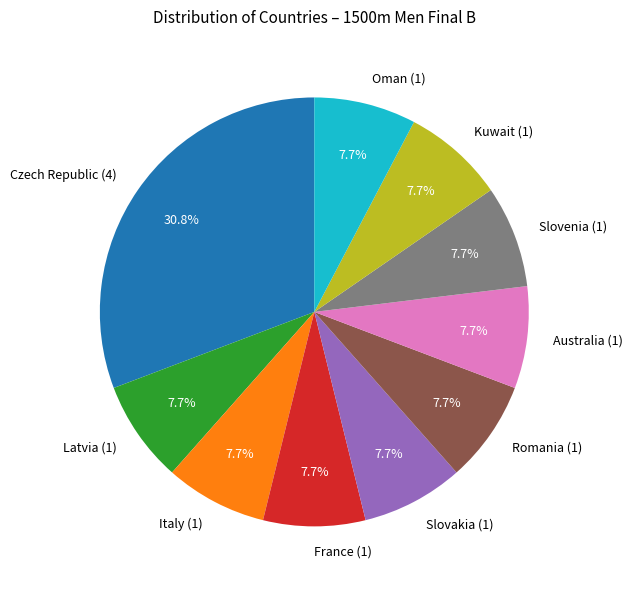

What percentage is the Latvia slice, to the nearest percent?

8%